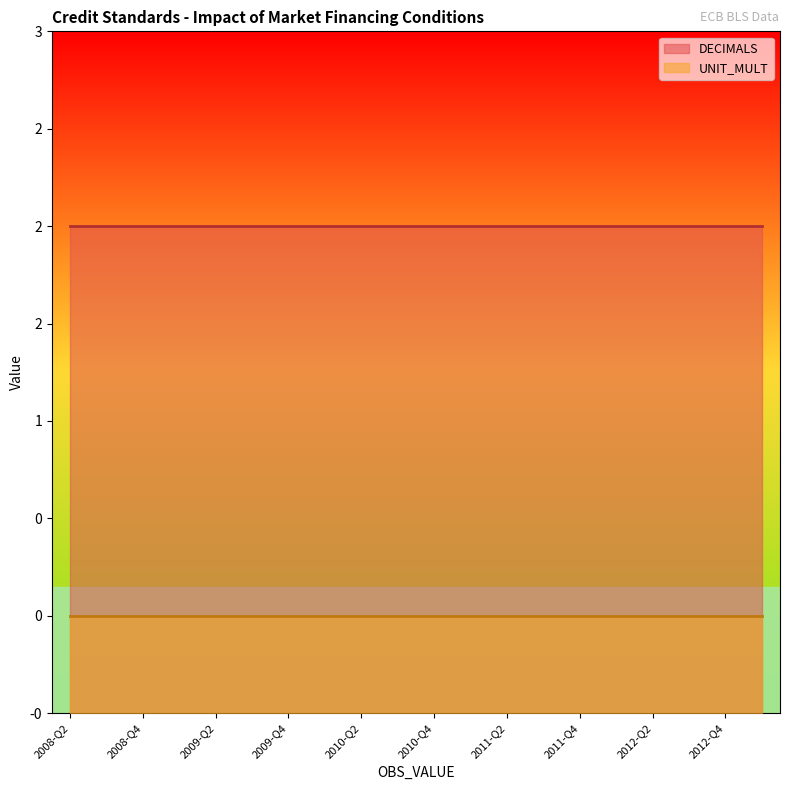

What is the label of the 5th point from the left?

2009-Q2